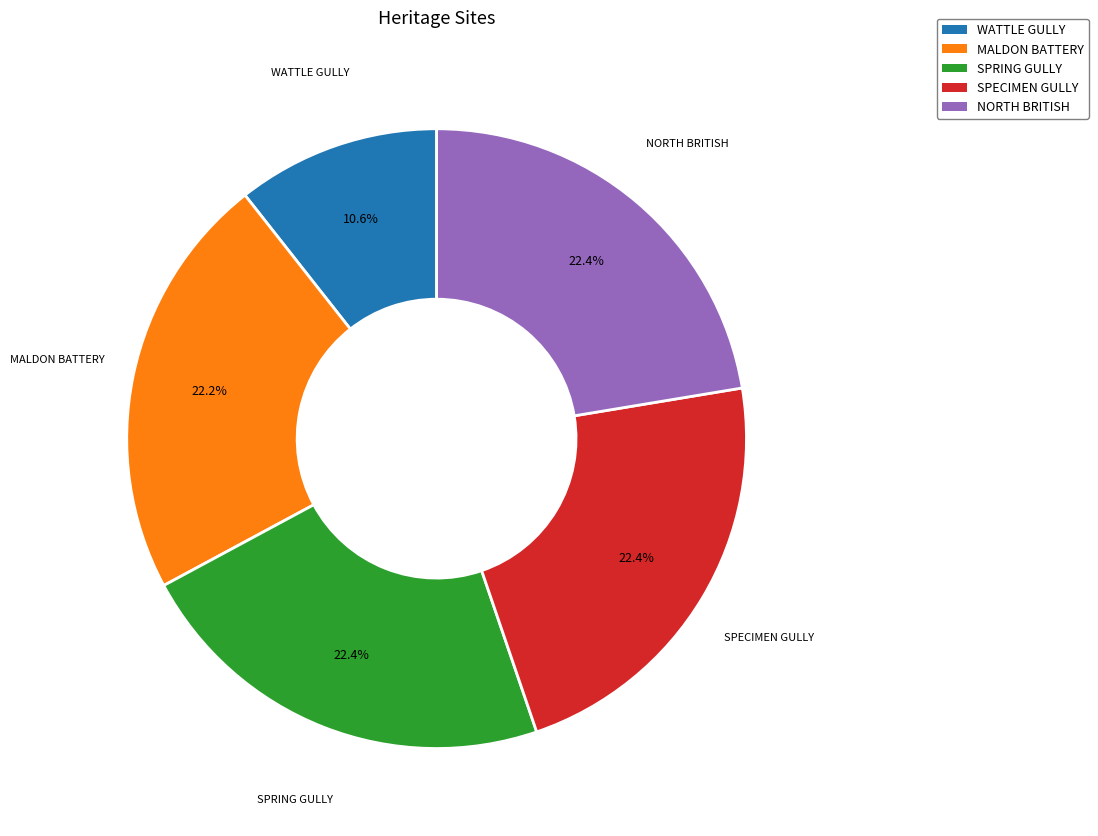

Is there any slice that represents more than half of the pie?

No